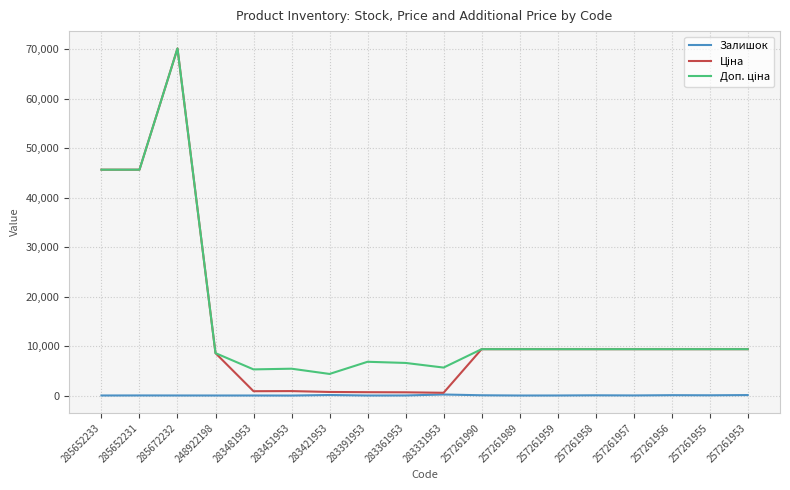

At which category is the sum across all series the highest?

285672232